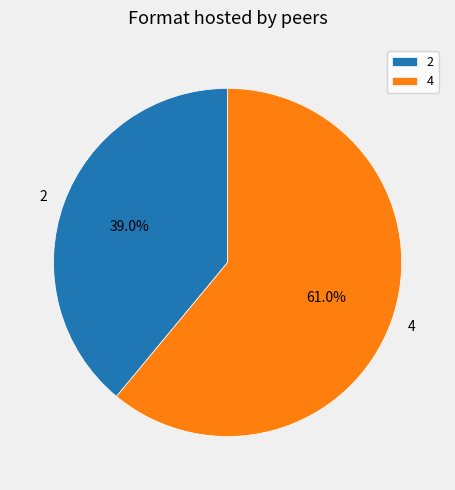

Which slice is the smallest?

2